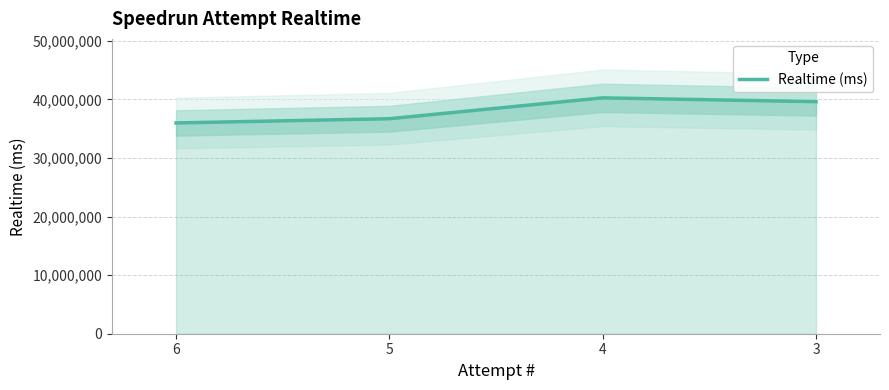

How many lines are shown in the chart?

1